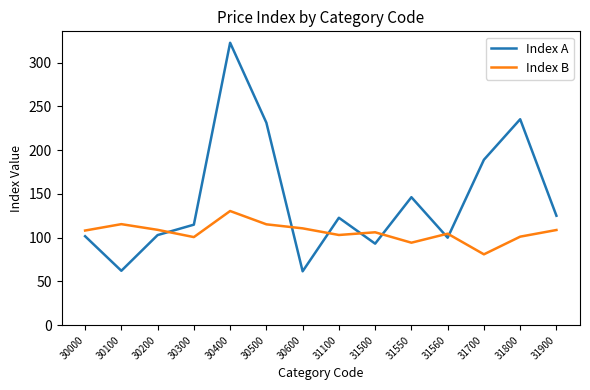

What is the approximate value of Index A at 31500?

93.2